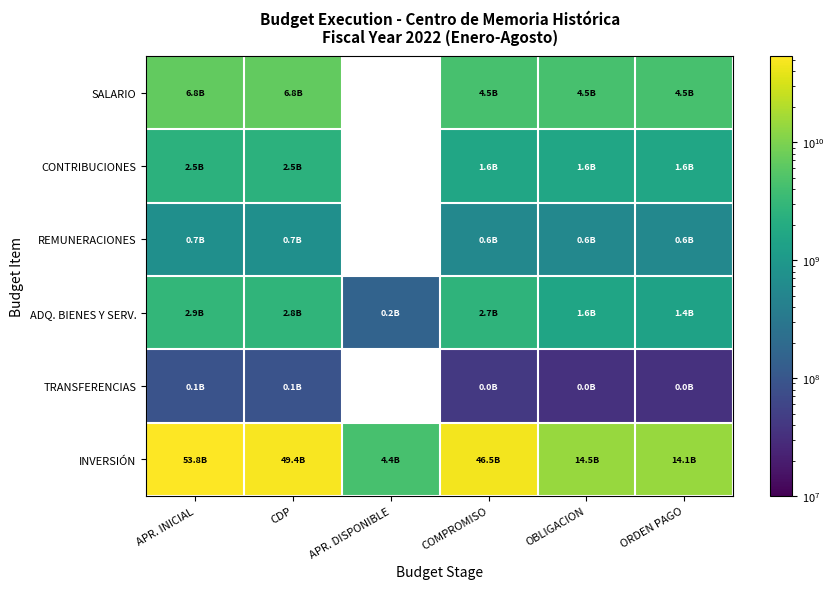

What is the average value of the INVERSIÓN series?

30433690674.0